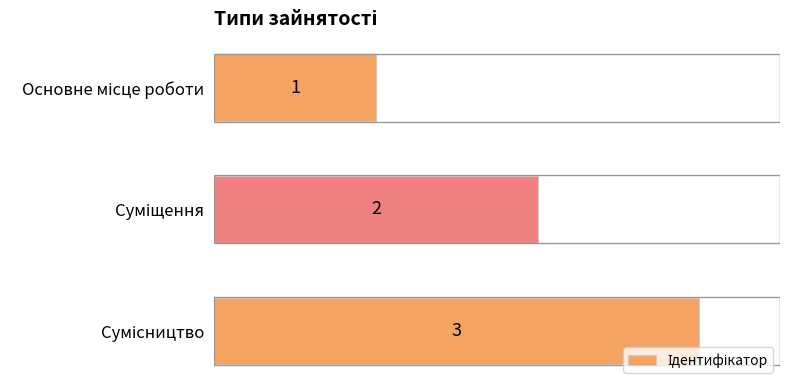

Count the values in the range 1 to 3.

3